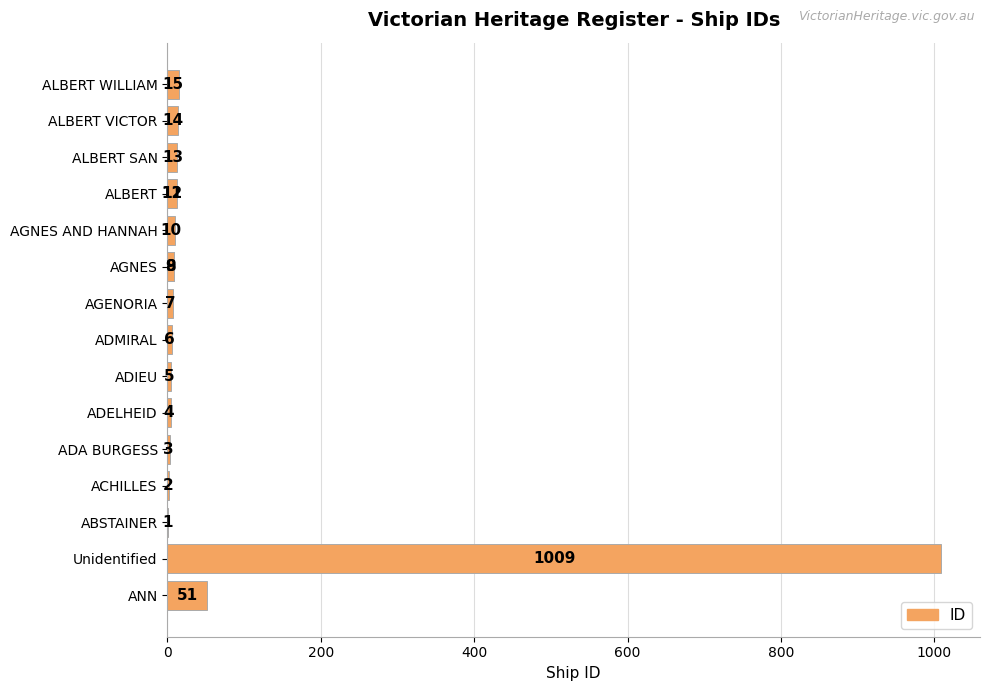

What is the difference between the second highest and minimum values?

50